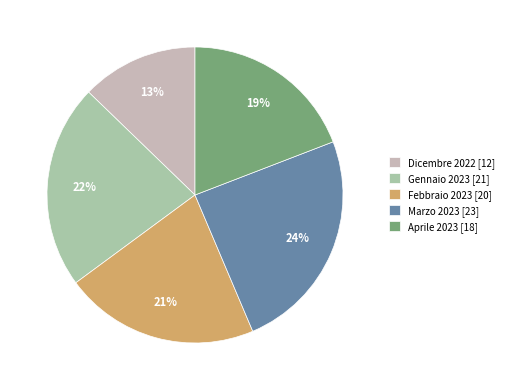

What percentage is the Dicembre 2022 slice, to the nearest percent?

13%